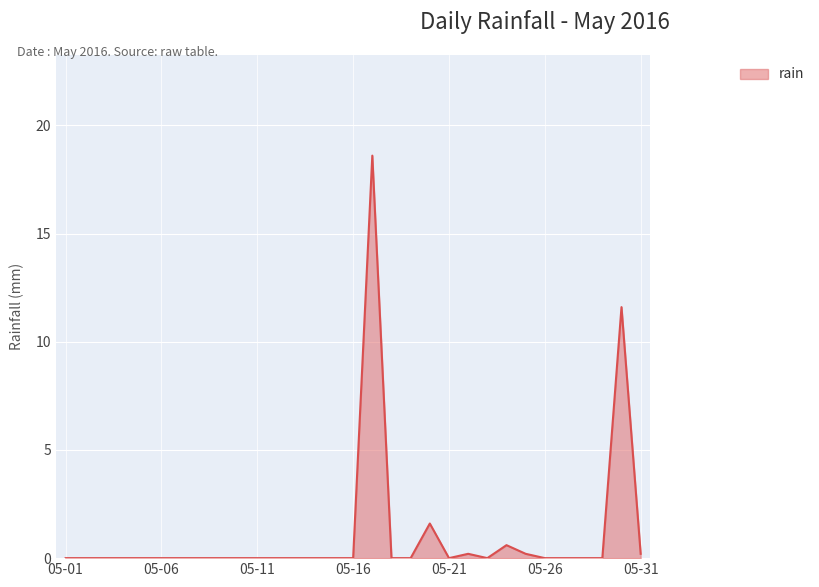

Reading left to right, transcribe all the data shown in this chart.

0.0	0.0	0.0	0.0	0.0	0.0	0.0	0.0	0.0	0.0	0.0	0.0	0.0	0.0	0.0	0.0	18.6	0.0	0.0	1.6	0.0	0.2	0.0	0.6	0.2	0.0	0.0	0.0	0.0	11.6	0.2